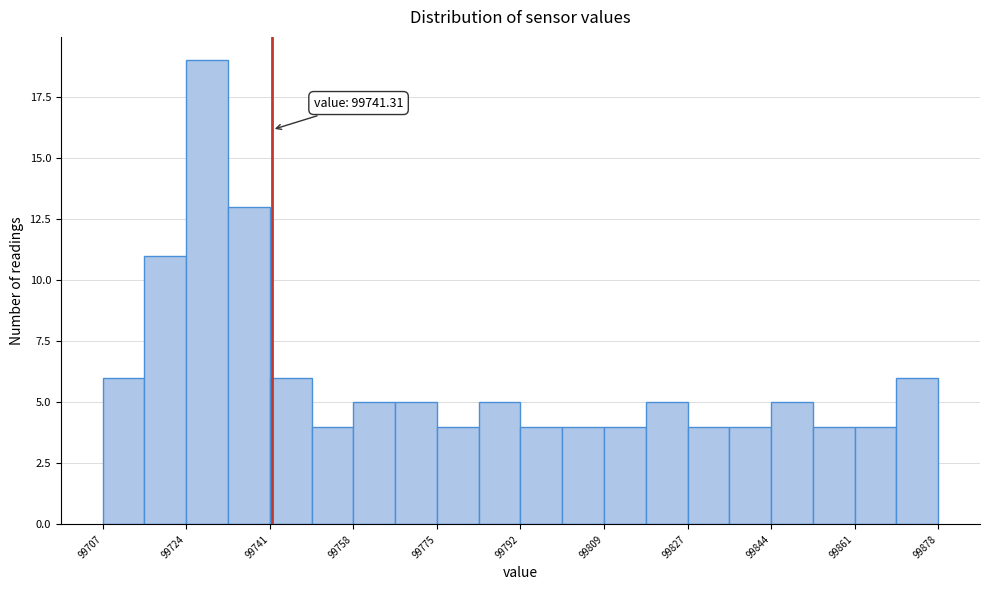

Over which range of the x-axis is the bar tallest?

99724 to 99732